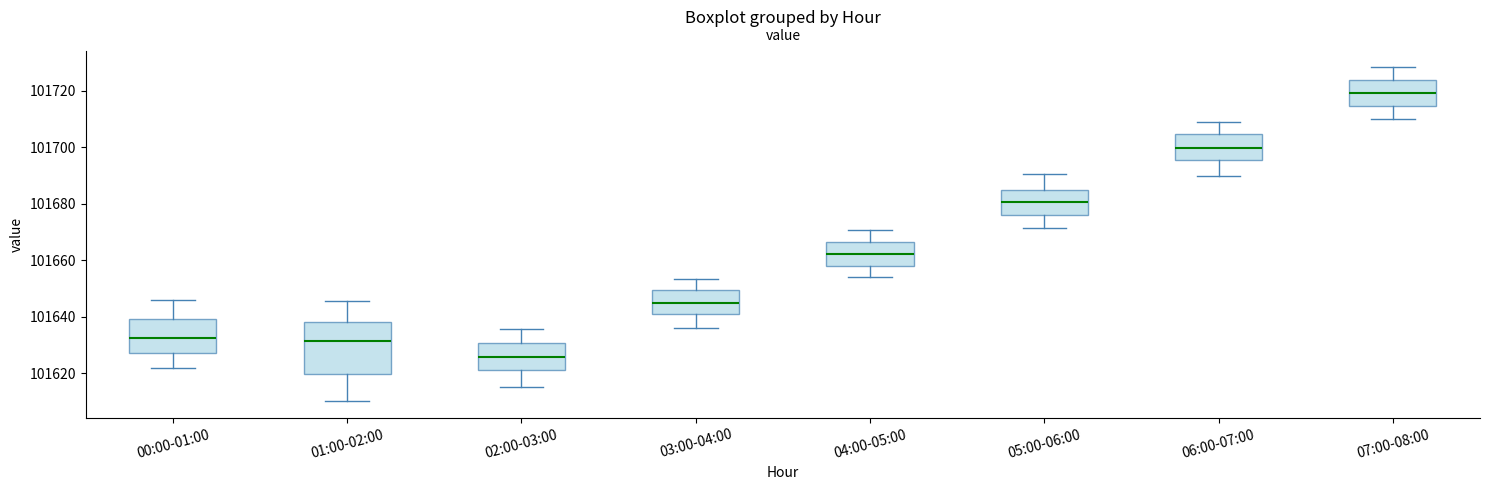

Which box is the tallest, from its lower edge to its upper edge?

01:00-02:00